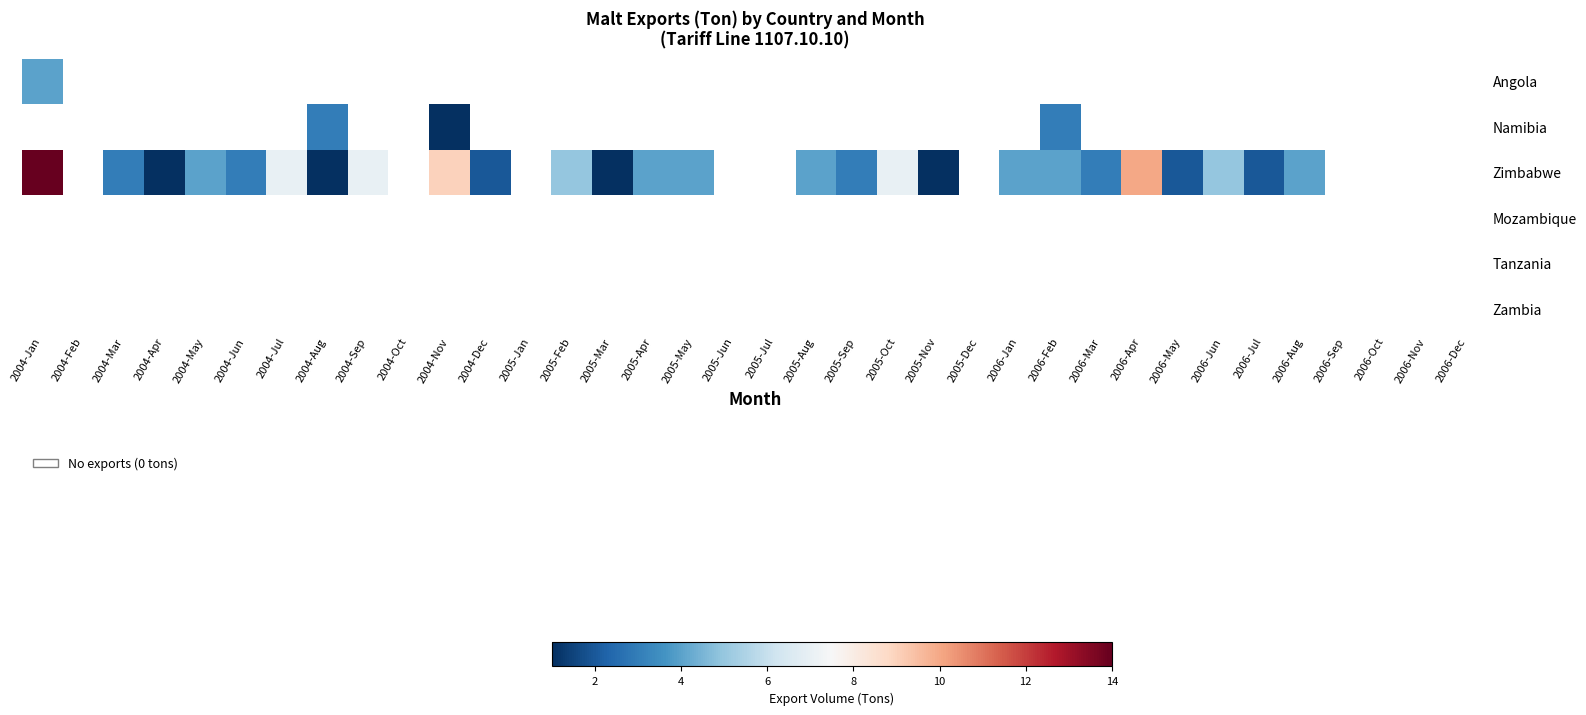

The value of Zimbabwe at 2006-May is 2.0. True or false?

True